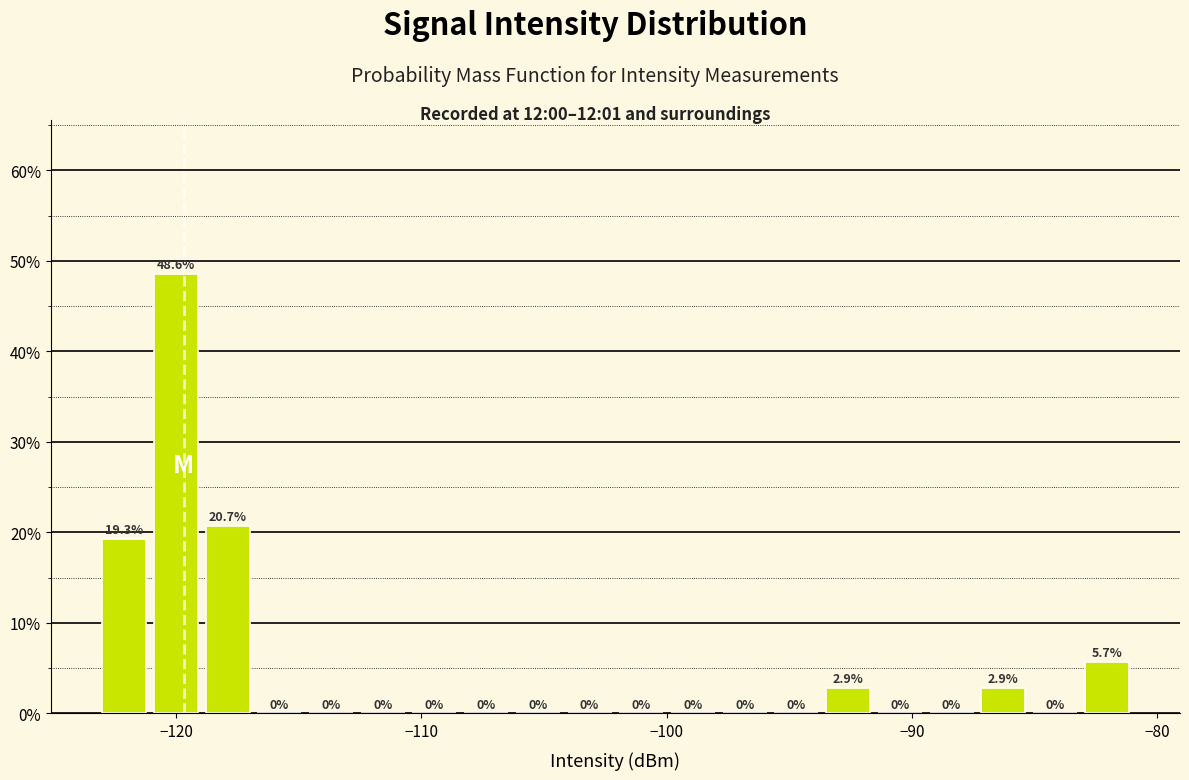

Around what value on the x-axis is the tallest bar? Give the approximate position of its centre, as read against the axis.

-120